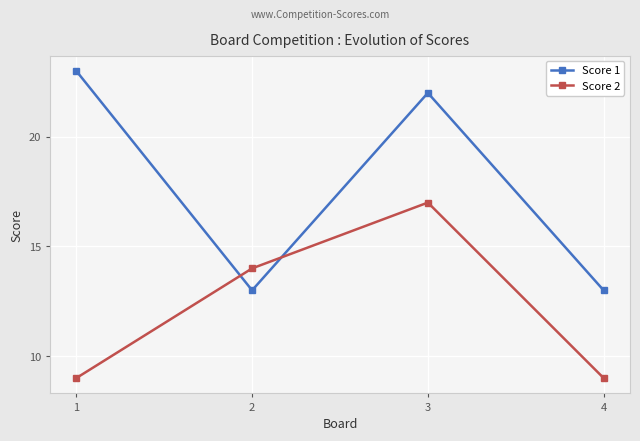

Where do Score 2 and Score 1 first cross each other?

1 and 2